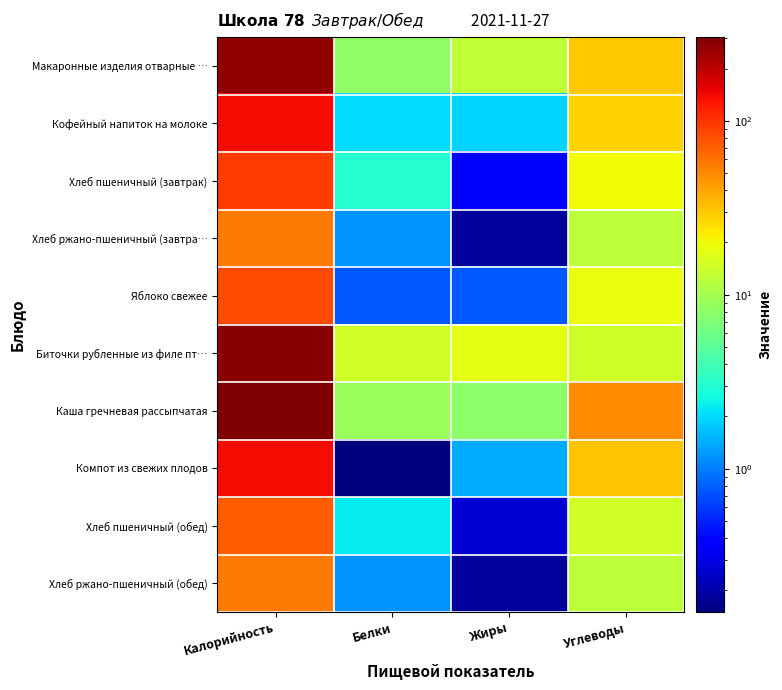

List the series in order of their peak value, highest first.

Каша гречневая рассыпчатая, Биточки рубленные из филе пт…, Макаронные изделия отварные …, Кофейный напиток на молоке, Компот из свежих плодов, Хлеб пшеничный (завтрак), Яблоко свежее, Хлеб пшеничный (обед), Хлеб ржано-пшеничный (завтра…, Хлеб ржано-пшеничный (обед)